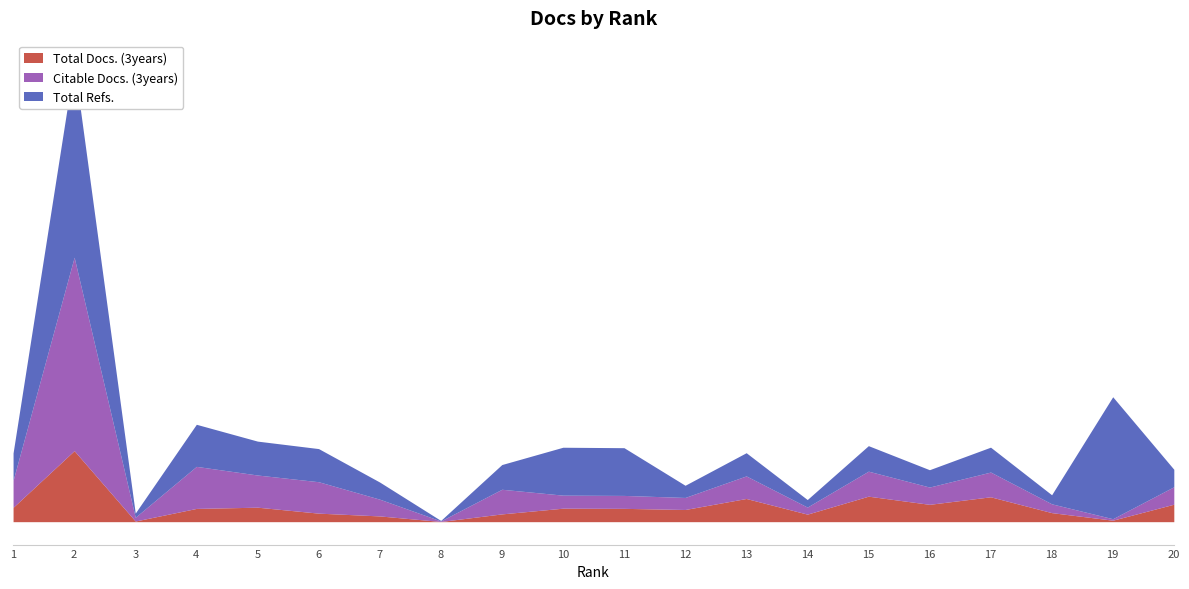

True or false: Total Docs. (3years) and Total Refs. intersect in this chart.

False